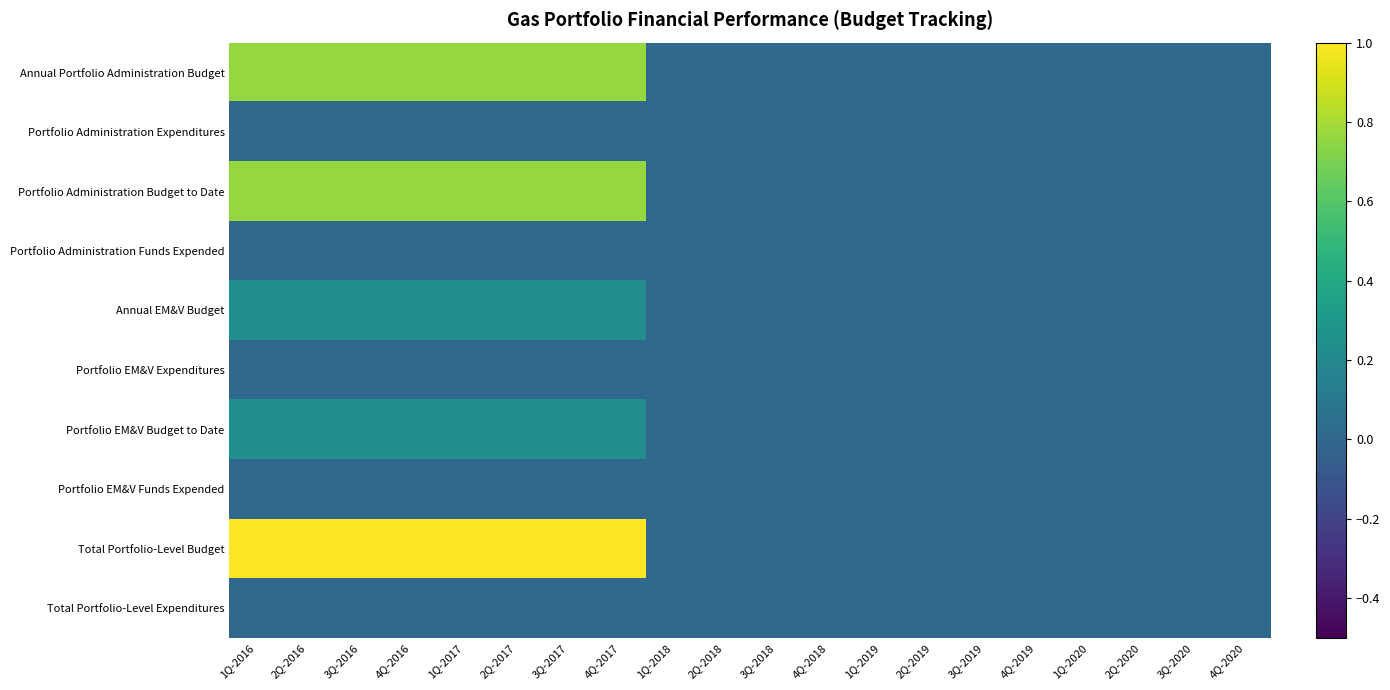

At which category is the sum across all series the highest?

1Q-2016